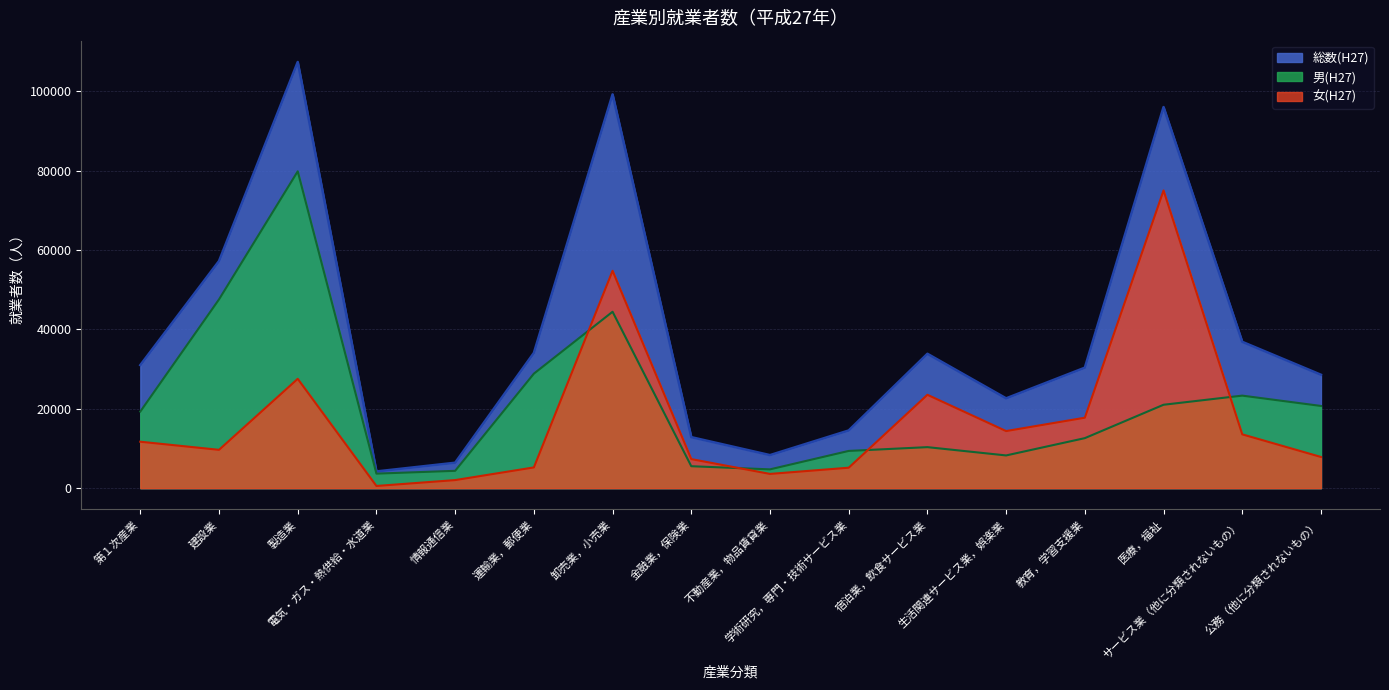

How many interior local peaks does the 女(H27) series have?

4